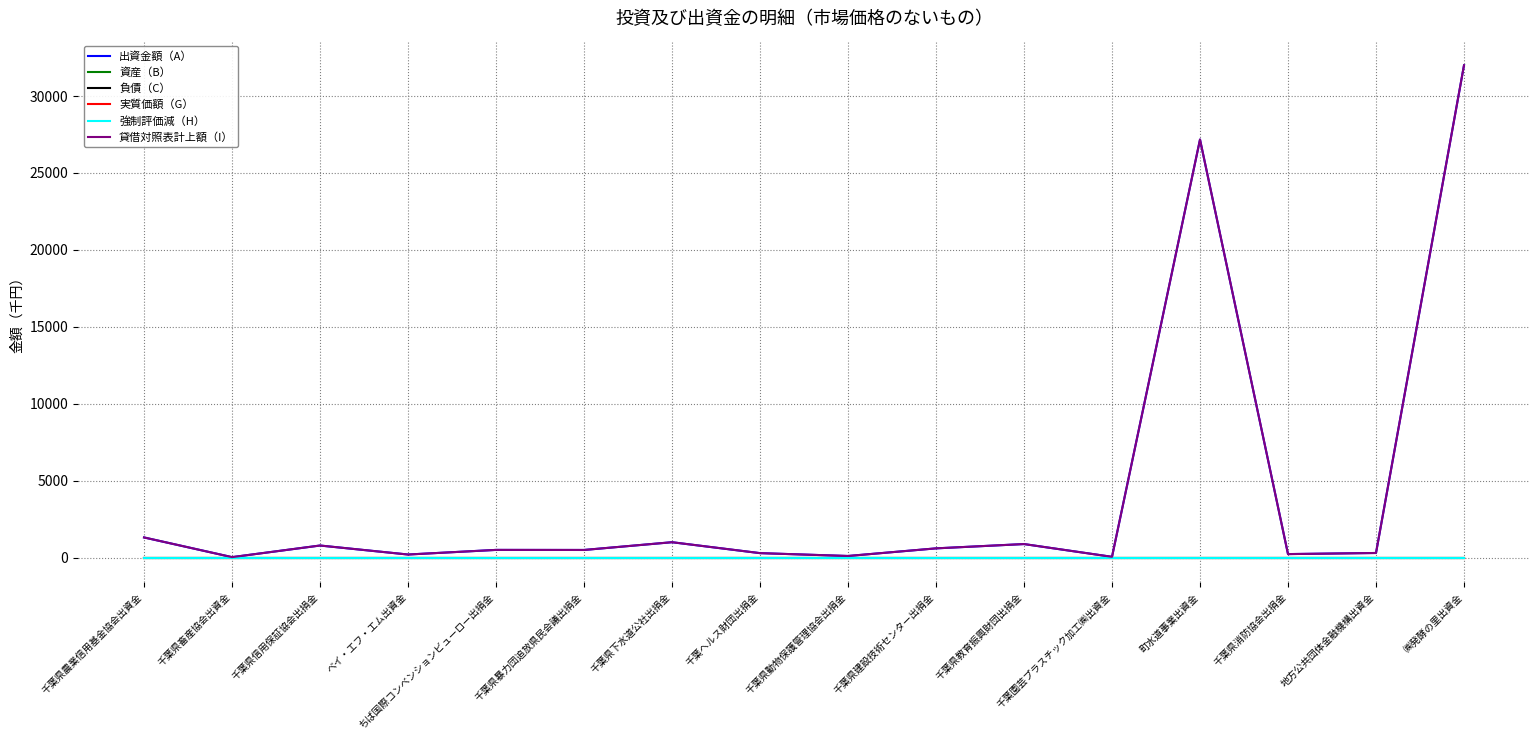

Reading right to left, what are all the values shown in this chart?

出資金額（A）: ㈱発酵の里出資金=32000	地方公共団体金融機構出資金=300	千葉県消防協会出捐金=228	町水道事業出資金=27175	千葉園芸プラスチック加工㈱出資金=50	千葉県教育振興財団出捐金=880	千葉県建設技術センター出捐金=600	千葉県動物保護管理協会出捐金=105	千葉ヘルス財団出捐金=290	千葉県下水道公社出捐金=1000	千葉県暴力団追放県民会議出捐金=496	ちば国際コンベンションビューロー出捐金=500	ベイ・エフ・エム出資金=200	千葉県信用保証協会出捐金=785	千葉県畜産協会出資金=30	千葉県農業信用基金協会出資金=1310
資産（B）: ㈱発酵の里出資金=0	地方公共団体金融機構出資金=0	千葉県消防協会出捐金=0	町水道事業出資金=0	千葉園芸プラスチック加工㈱出資金=0	千葉県教育振興財団出捐金=0	千葉県建設技術センター出捐金=0	千葉県動物保護管理協会出捐金=0	千葉ヘルス財団出捐金=0	千葉県下水道公社出捐金=0	千葉県暴力団追放県民会議出捐金=0	ちば国際コンベンションビューロー出捐金=0	ベイ・エフ・エム出資金=0	千葉県信用保証協会出捐金=0	千葉県畜産協会出資金=0	千葉県農業信用基金協会出資金=0
負債（C）: ㈱発酵の里出資金=0	地方公共団体金融機構出資金=0	千葉県消防協会出捐金=0	町水道事業出資金=0	千葉園芸プラスチック加工㈱出資金=0	千葉県教育振興財団出捐金=0	千葉県建設技術センター出捐金=0	千葉県動物保護管理協会出捐金=0	千葉ヘルス財団出捐金=0	千葉県下水道公社出捐金=0	千葉県暴力団追放県民会議出捐金=0	ちば国際コンベンションビューロー出捐金=0	ベイ・エフ・エム出資金=0	千葉県信用保証協会出捐金=0	千葉県畜産協会出資金=0	千葉県農業信用基金協会出資金=0
実質価額（G）: ㈱発酵の里出資金=0	地方公共団体金融機構出資金=0	千葉県消防協会出捐金=0	町水道事業出資金=0	千葉園芸プラスチック加工㈱出資金=0	千葉県教育振興財団出捐金=0	千葉県建設技術センター出捐金=0	千葉県動物保護管理協会出捐金=0	千葉ヘルス財団出捐金=0	千葉県下水道公社出捐金=0	千葉県暴力団追放県民会議出捐金=0	ちば国際コンベンションビューロー出捐金=0	ベイ・エフ・エム出資金=0	千葉県信用保証協会出捐金=0	千葉県畜産協会出資金=0	千葉県農業信用基金協会出資金=0
強制評価減（H）: ㈱発酵の里出資金=0	地方公共団体金融機構出資金=0	千葉県消防協会出捐金=0	町水道事業出資金=0	千葉園芸プラスチック加工㈱出資金=0	千葉県教育振興財団出捐金=0	千葉県建設技術センター出捐金=0	千葉県動物保護管理協会出捐金=0	千葉ヘルス財団出捐金=0	千葉県下水道公社出捐金=0	千葉県暴力団追放県民会議出捐金=0	ちば国際コンベンションビューロー出捐金=0	ベイ・エフ・エム出資金=0	千葉県信用保証協会出捐金=0	千葉県畜産協会出資金=0	千葉県農業信用基金協会出資金=0
貸借対照表計上額（I）: ㈱発酵の里出資金=32000	地方公共団体金融機構出資金=300	千葉県消防協会出捐金=228	町水道事業出資金=27175	千葉園芸プラスチック加工㈱出資金=50	千葉県教育振興財団出捐金=880	千葉県建設技術センター出捐金=600	千葉県動物保護管理協会出捐金=105	千葉ヘルス財団出捐金=290	千葉県下水道公社出捐金=1000	千葉県暴力団追放県民会議出捐金=496	ちば国際コンベンションビューロー出捐金=500	ベイ・エフ・エム出資金=200	千葉県信用保証協会出捐金=785	千葉県畜産協会出資金=30	千葉県農業信用基金協会出資金=1310